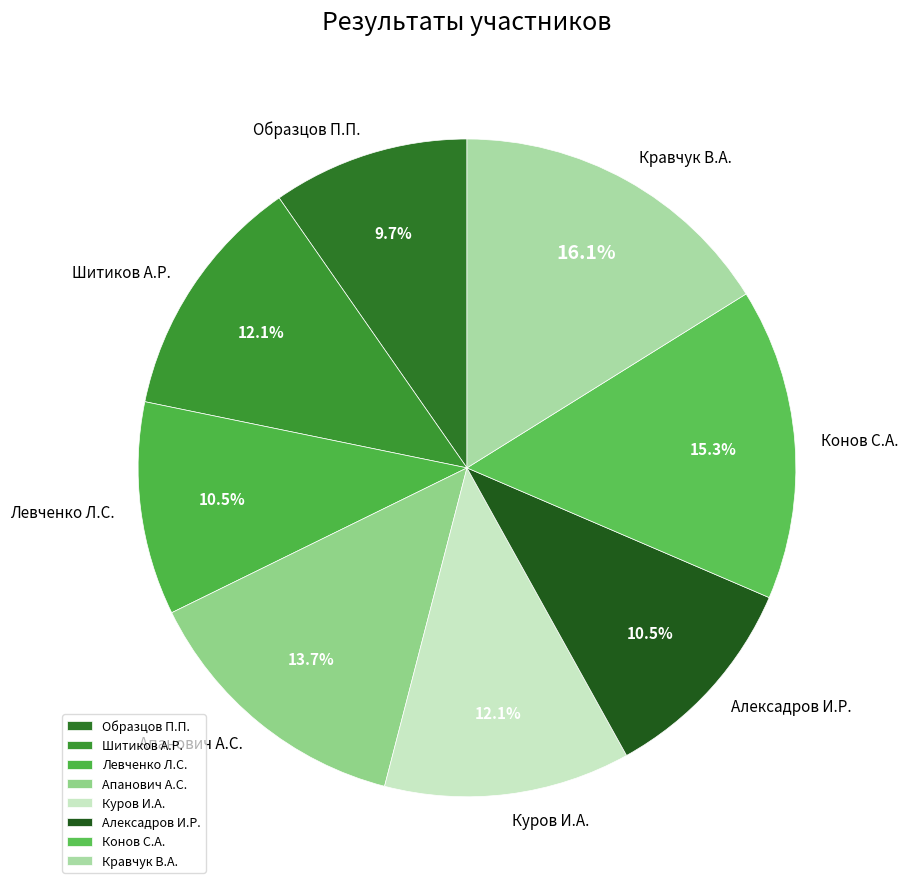

Do Образцов П.П. and Апанович А.С. together represent more than half of the pie?

No